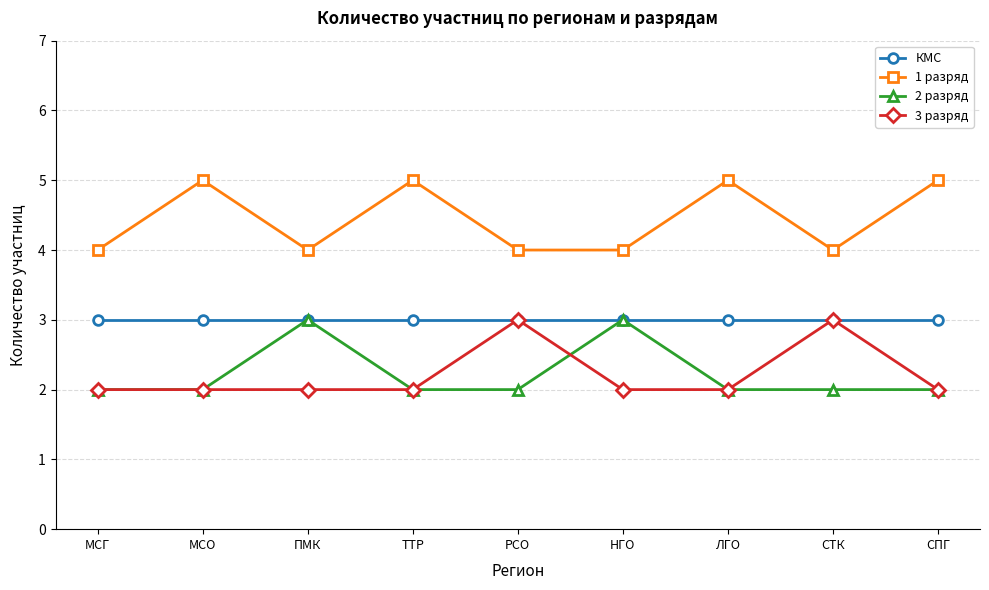

The value of 1 разряд at МСО is 1. True or false?

False